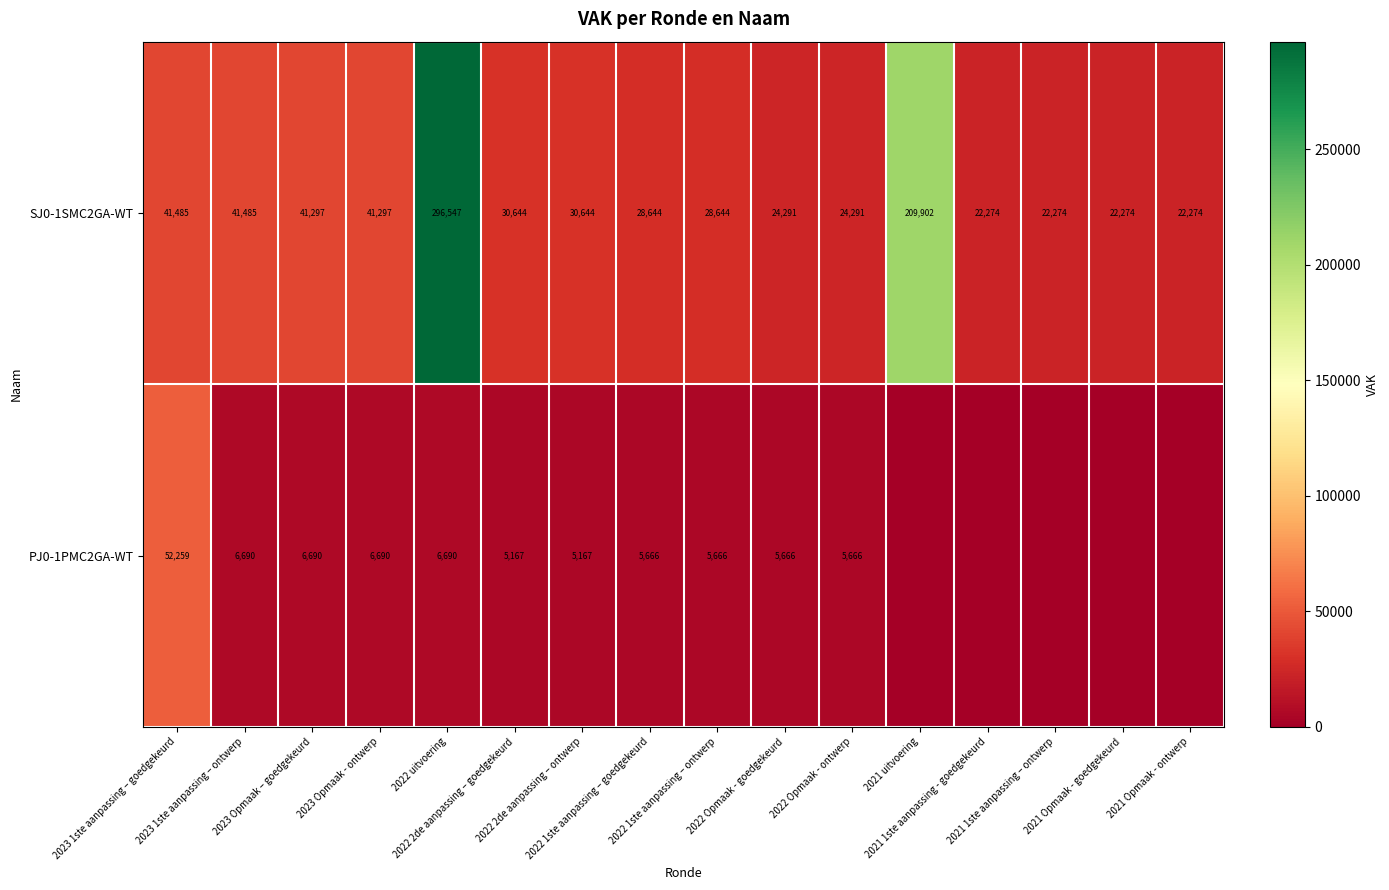

What is the average value of the SJ0-1SMC2GA-WT series?

58017